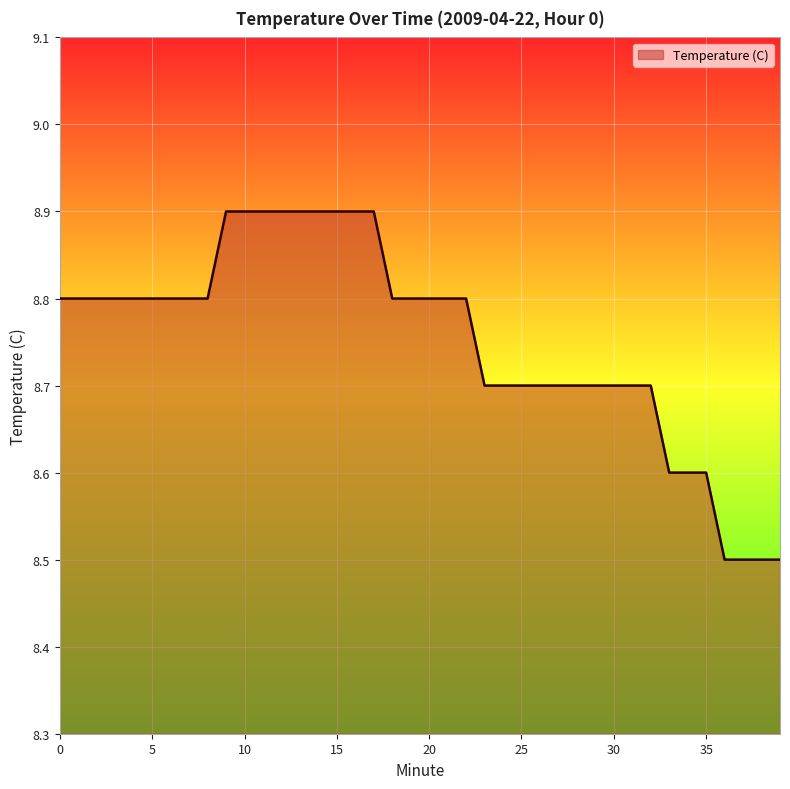

What is the difference between the maximum and minimum values?

0.4